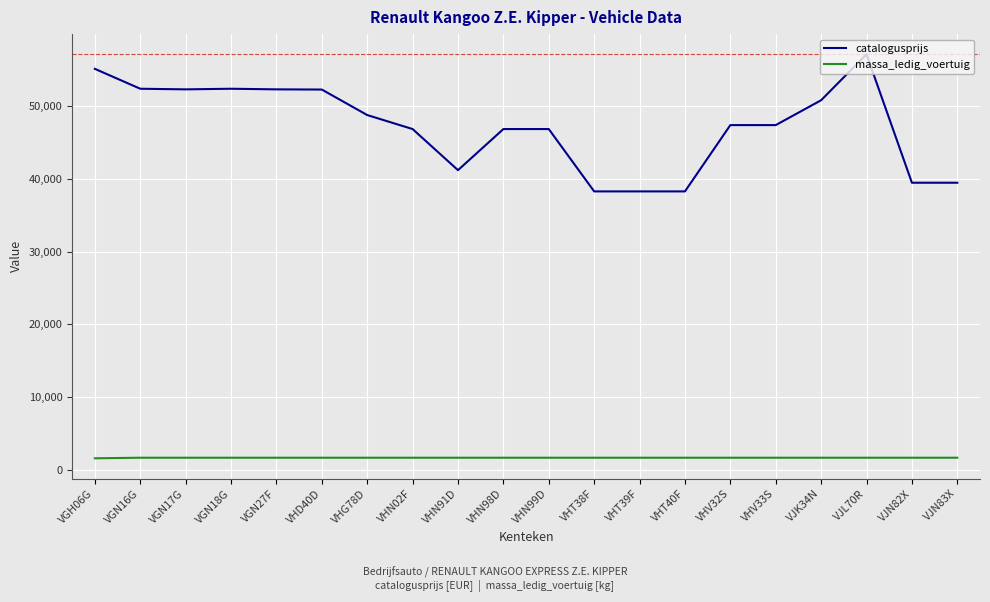

What is the total value across all series at VHN91D?

42886